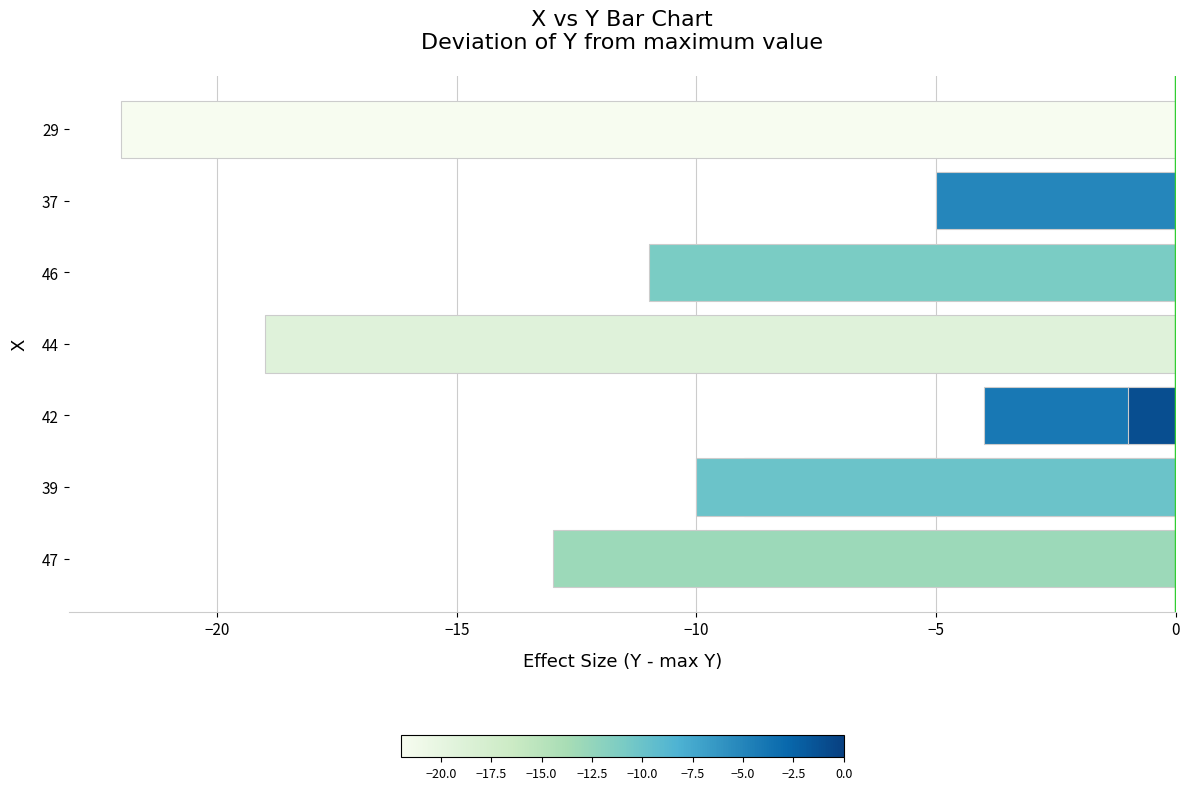

Is it true that the value at 7 is -5?

True